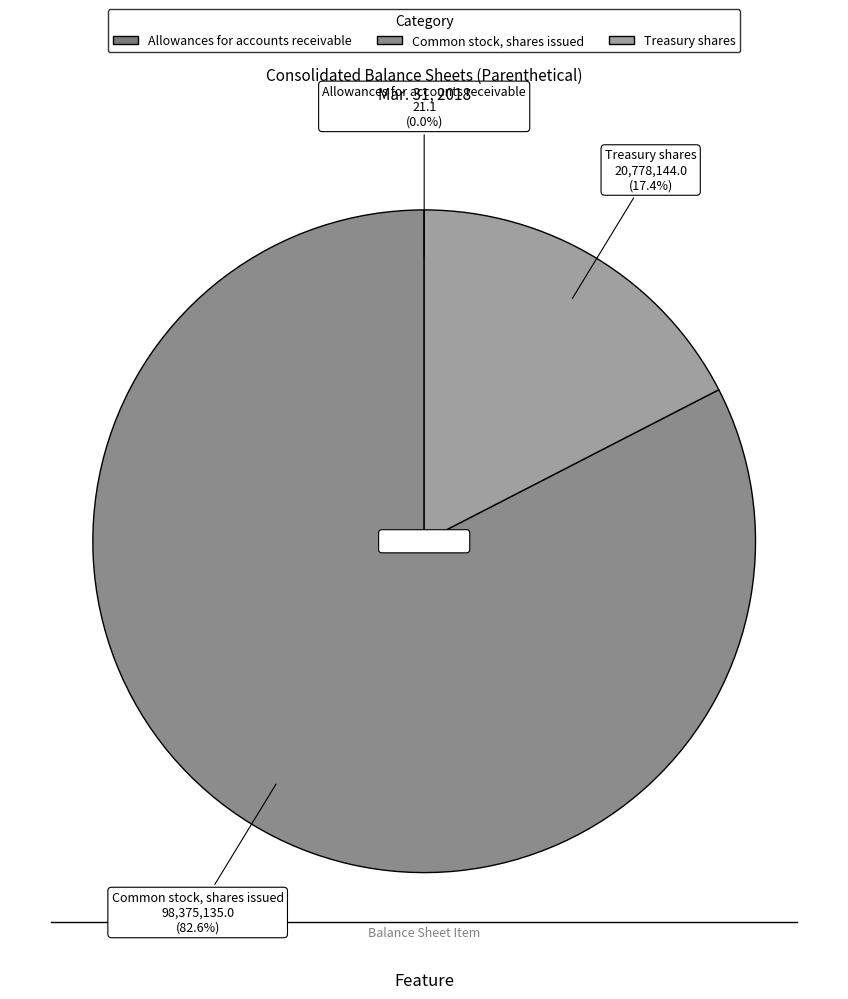

How much of the chart is everything except Treasury shares?

82.6%